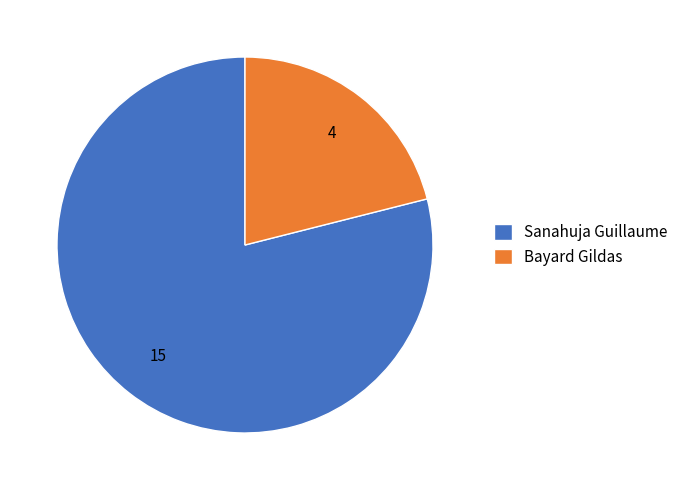

Count the number of slices in the pie.

2